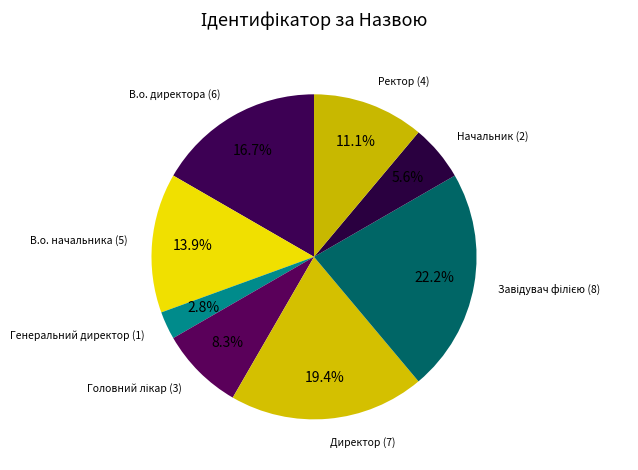

How many segments does this pie chart have?

8